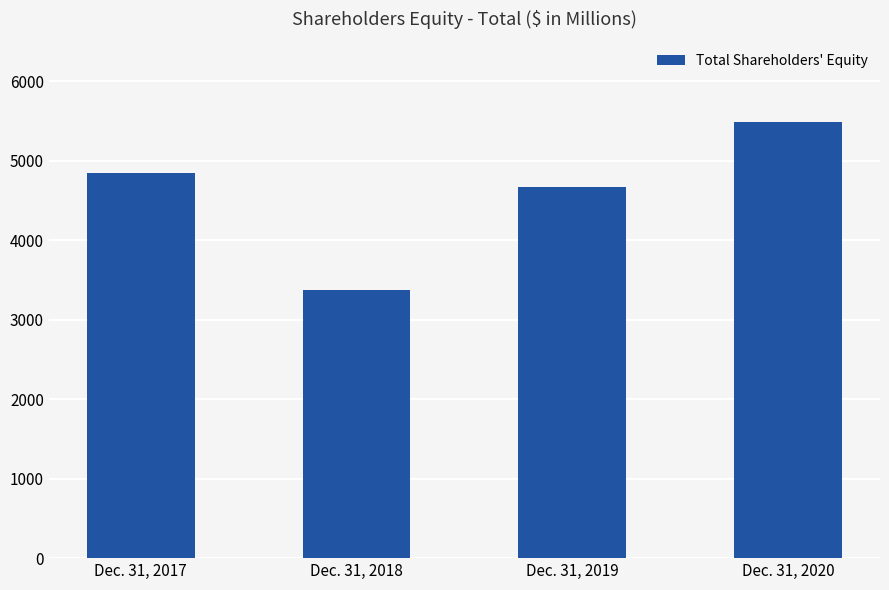

Which category has the lowest value across all series?

Dec. 31, 2018